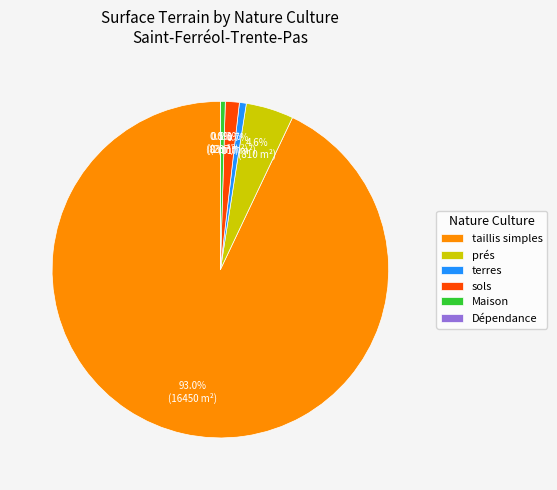

True or false: Maison accounts for 1% of the total.

False